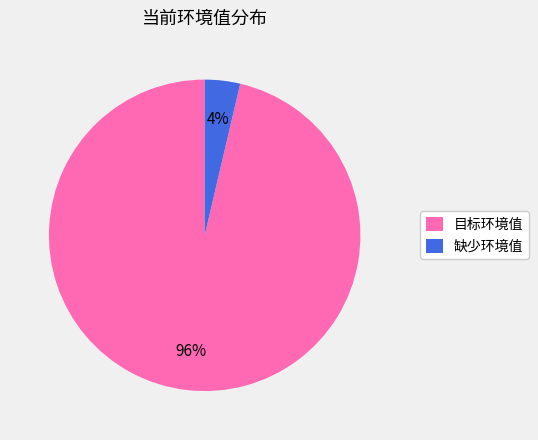

Count the number of slices in the pie.

2